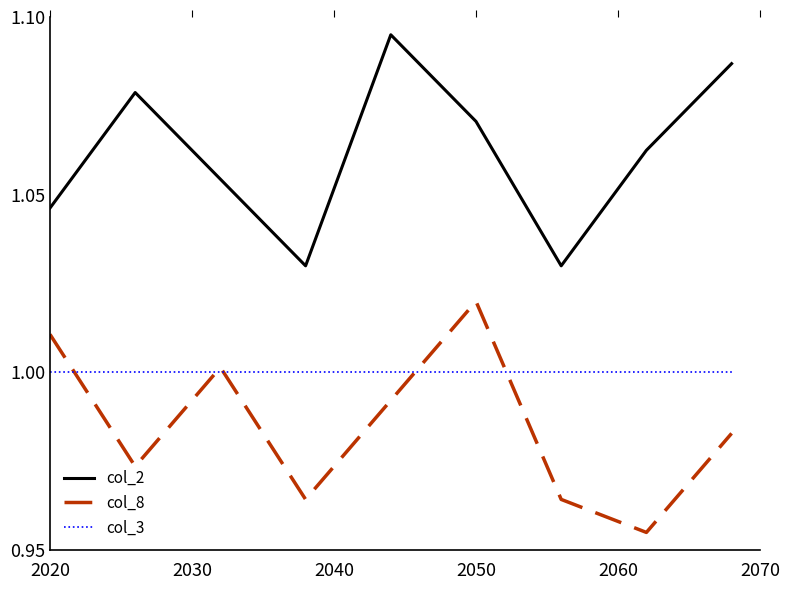

Which series has the largest total across all categories?

col_2